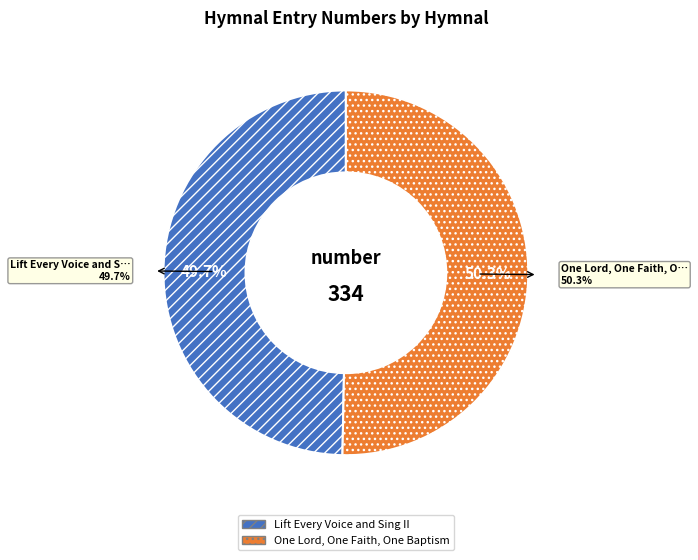

To the nearest percent, what portion does One Lord, One Faith, One Baptism represent?

50%